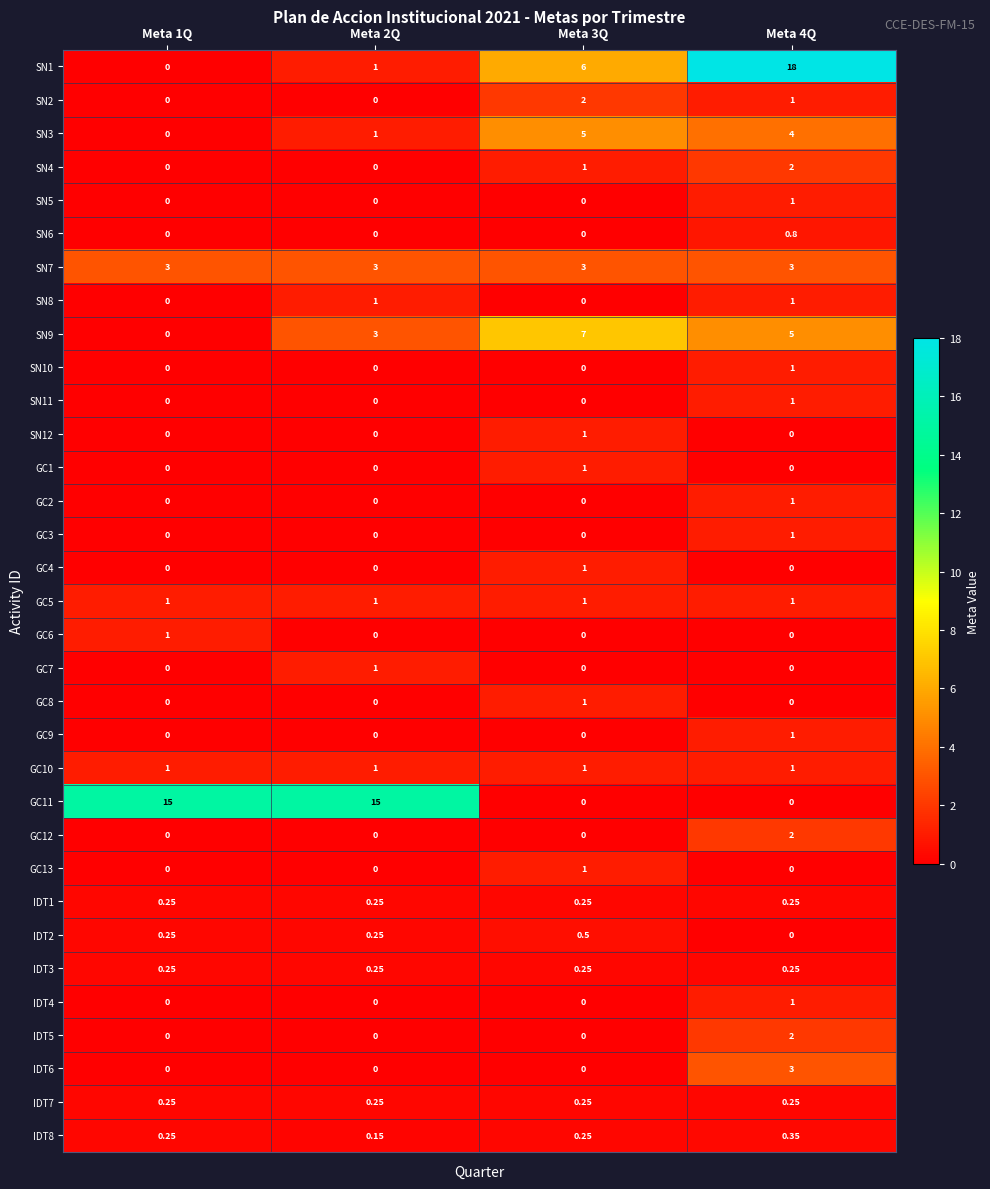

At which category is the sum across all series the highest?

Meta 4Q